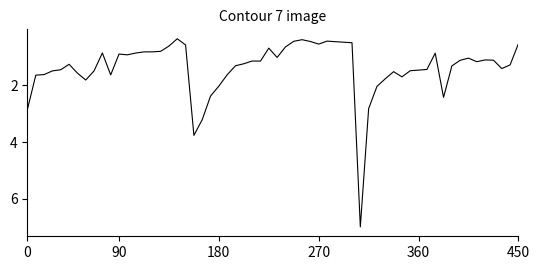

What is the minimum value shown in the chart?

0.4